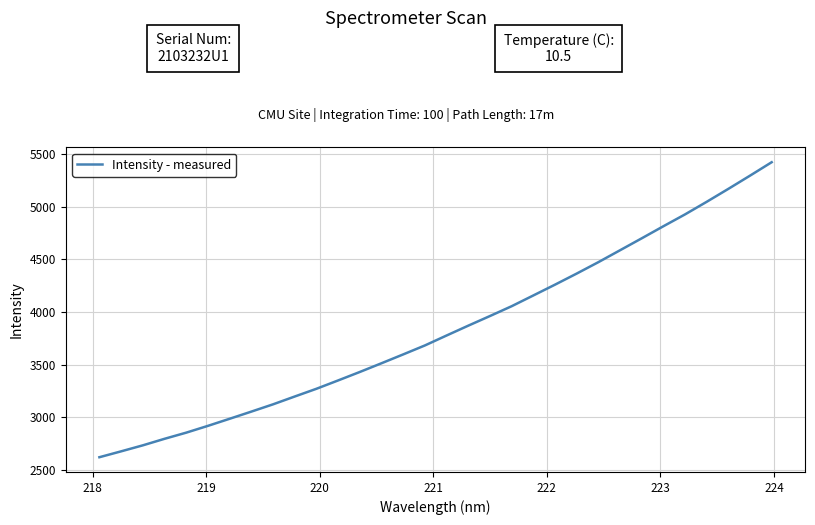

What is the maximum value shown in the chart?

5421.8